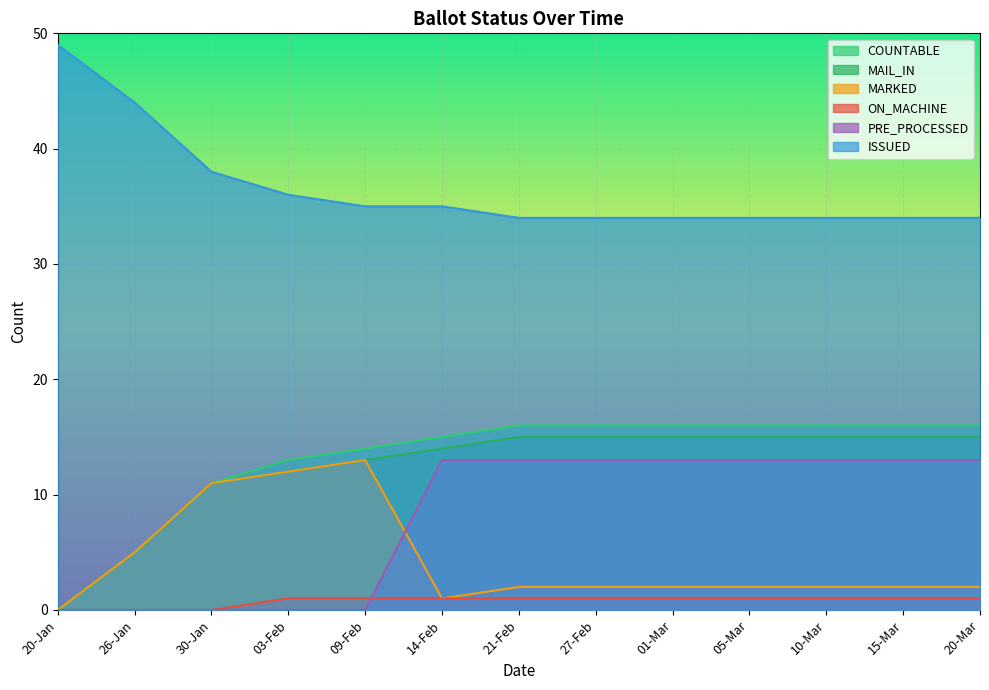

True or false: ISSUED and MAIL_IN cross at least once.

False